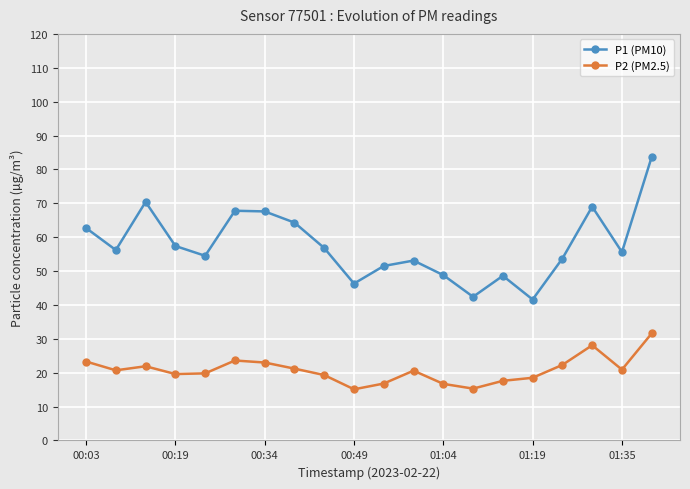

What is the value of the P2 (PM2.5) point at the 1st from the left?

23.3